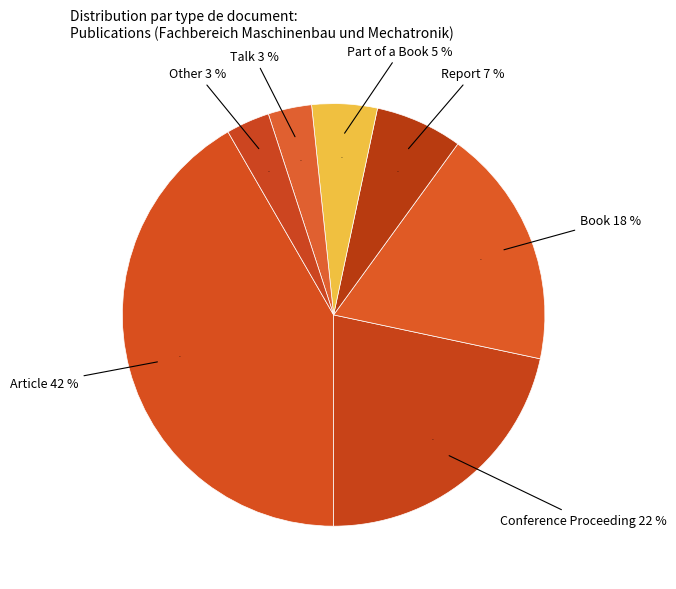

To the nearest percent, what percentage of the pie is Other?

3%